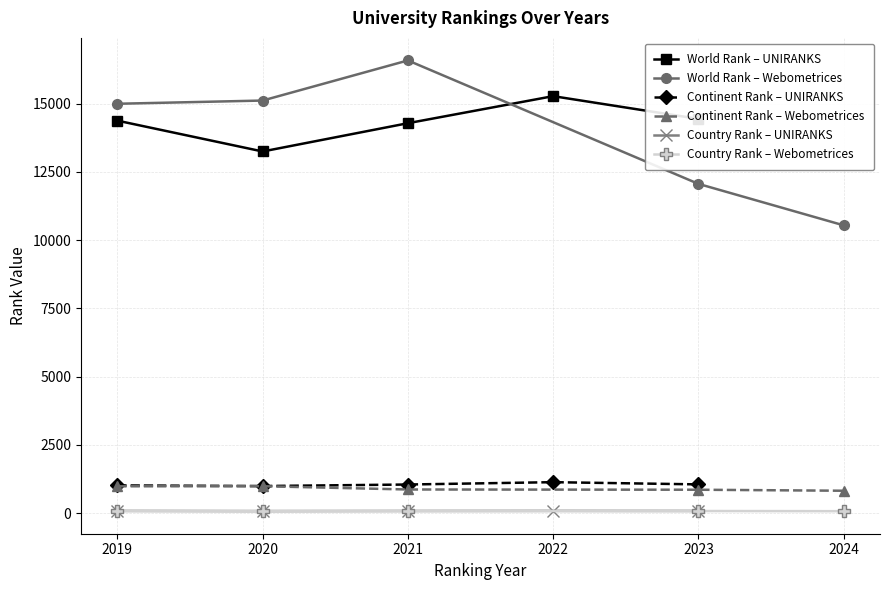

What is the lowest value of the Continent Rank – Webometrices series?

816